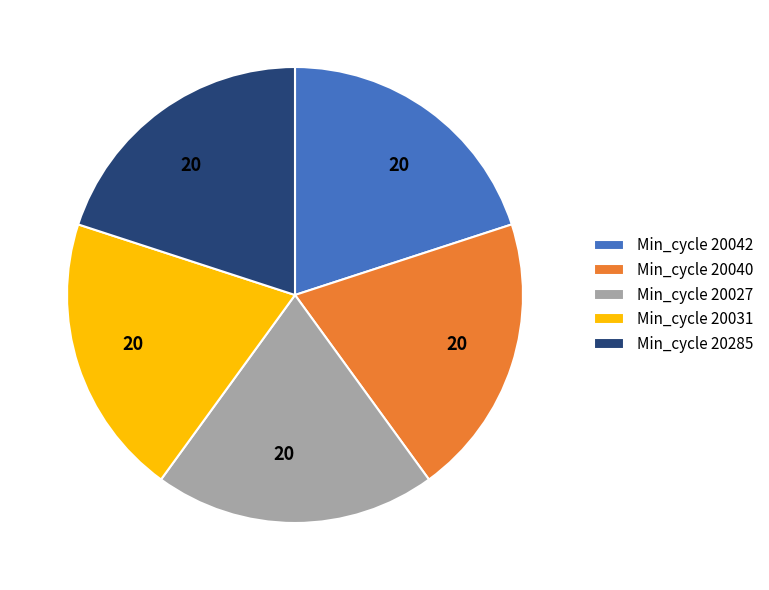

Does any single category account for the majority?

No